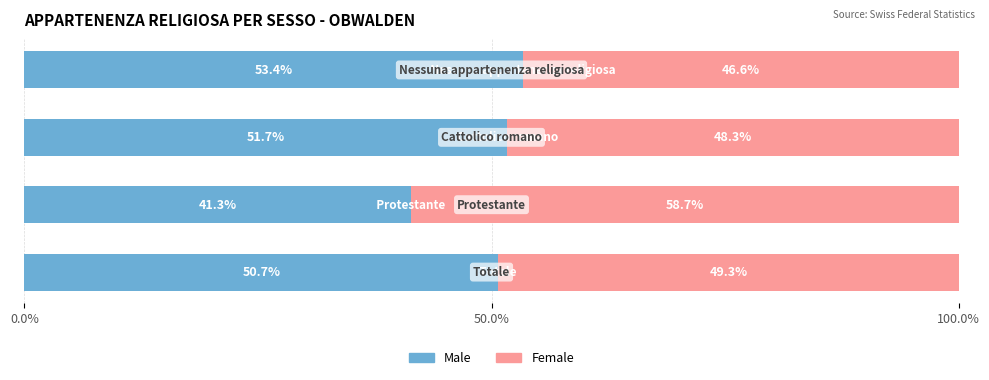

What is the minimum value for Male?

41.3